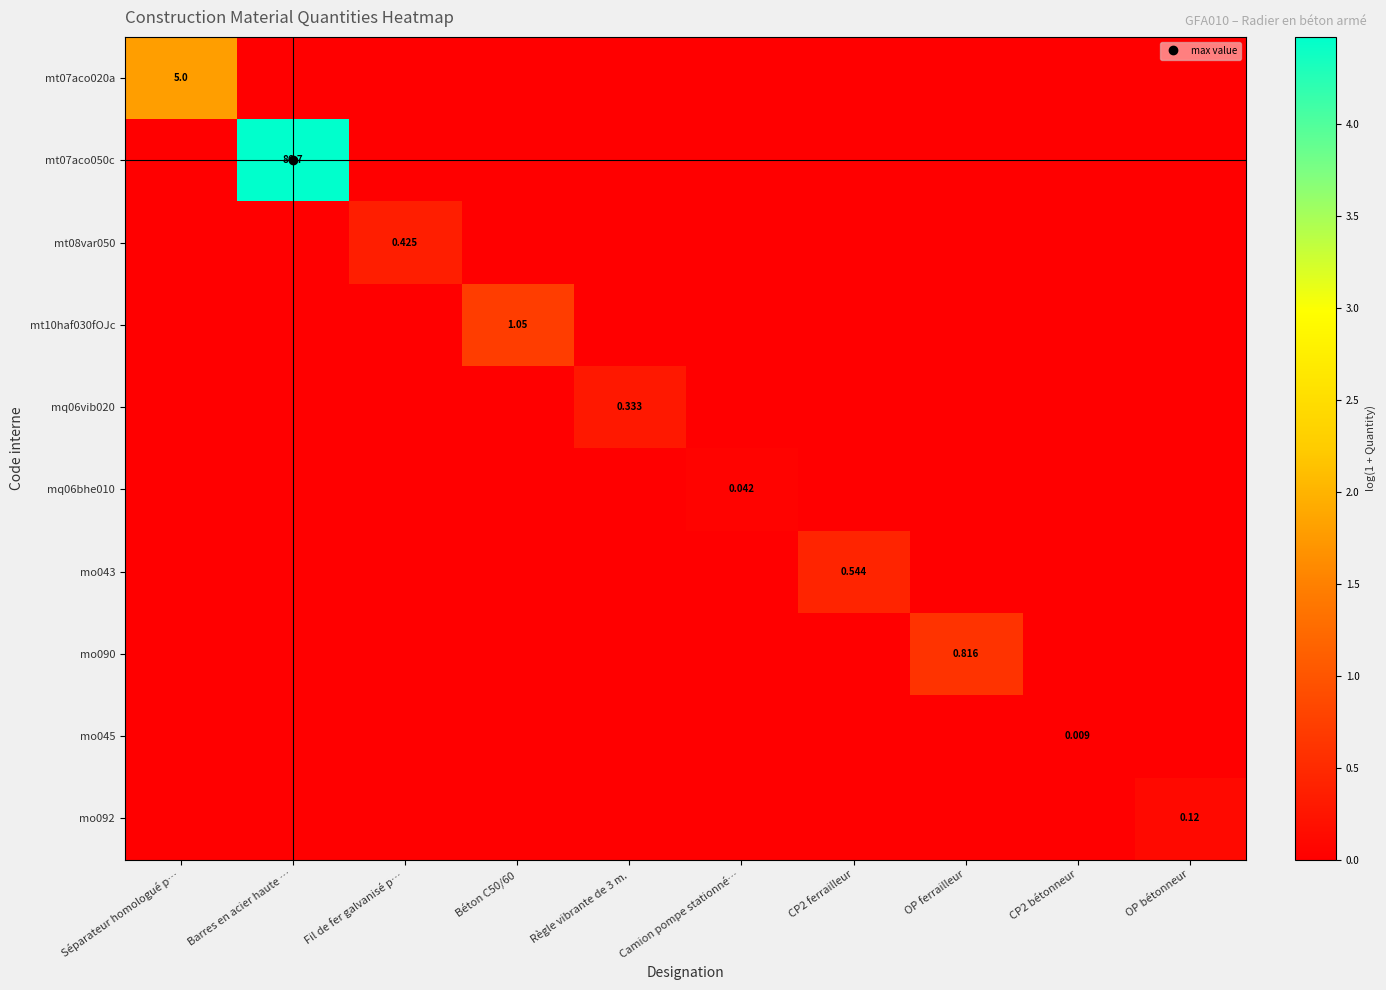

Which series has the largest total across all categories?

mt07aco050c